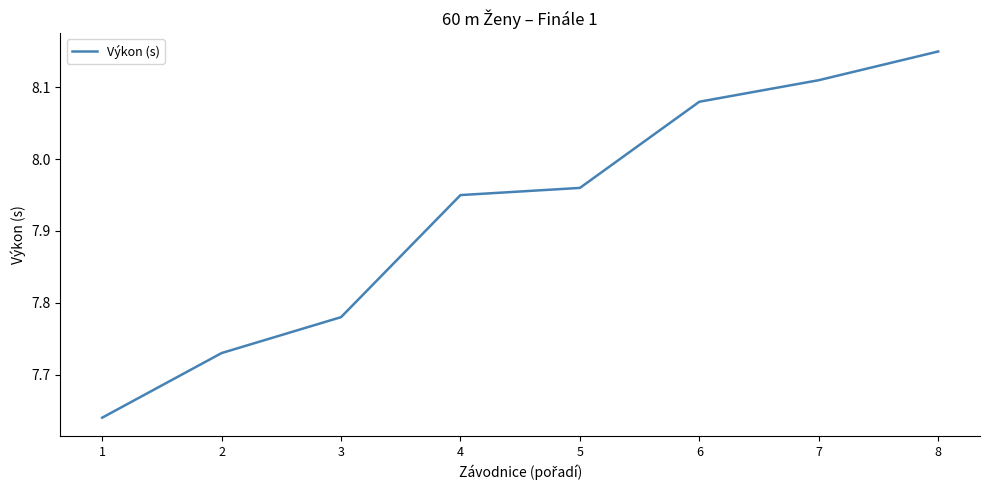

True or false: there are more than 1 points higher than both neighbors.

False